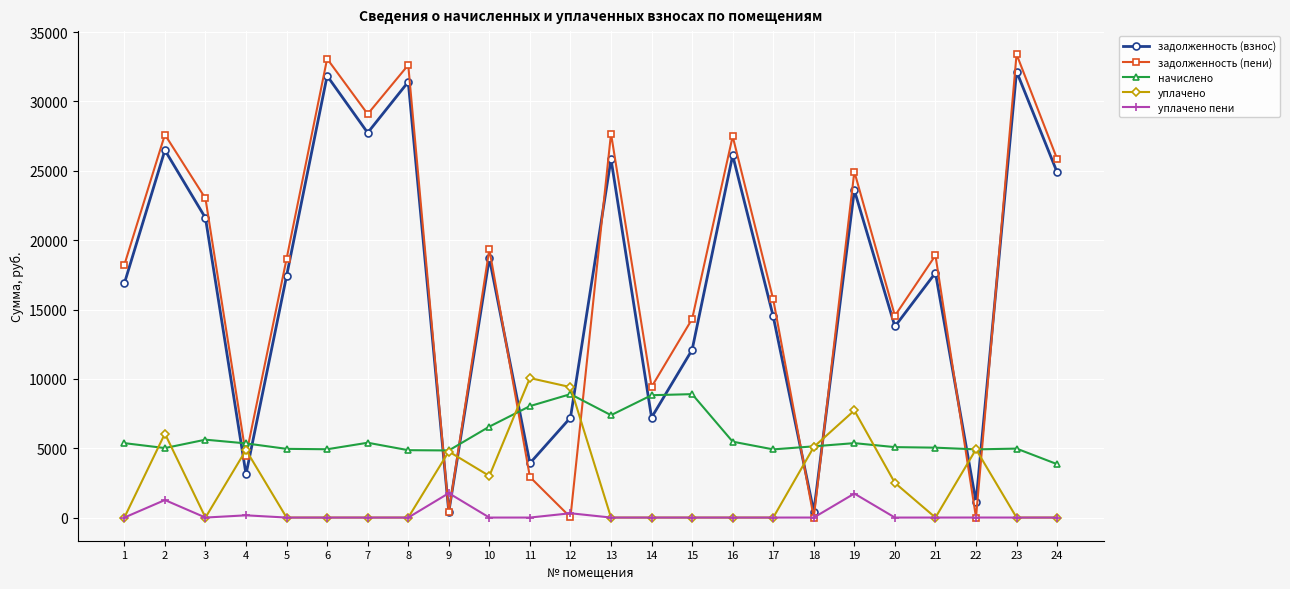

In задолженность (взнос), how many points are higher than both neighbors (excluding endpoints)?

9